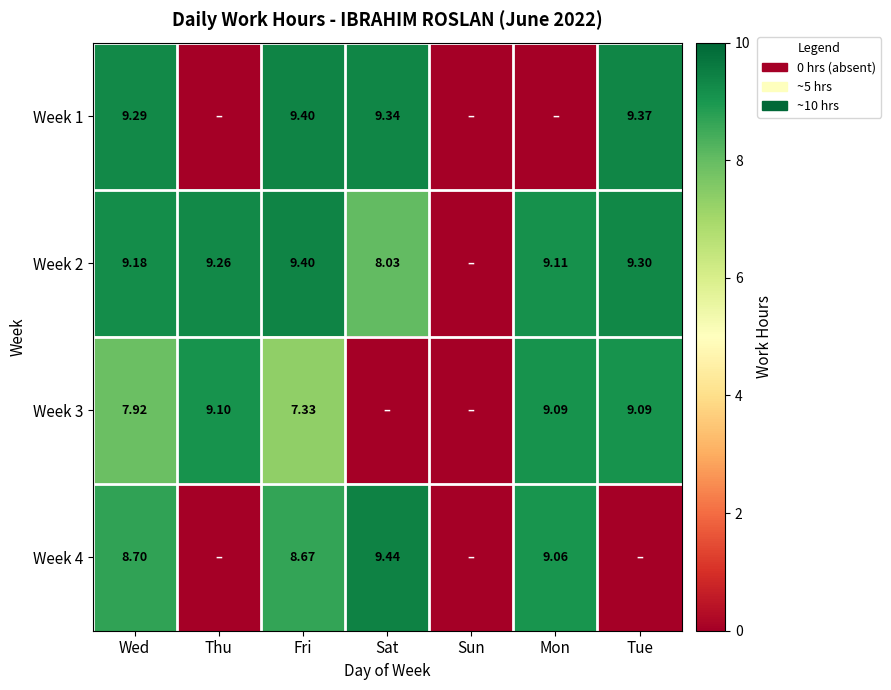

The Week 3 series shows 9.1 at Tue. True or false?

True